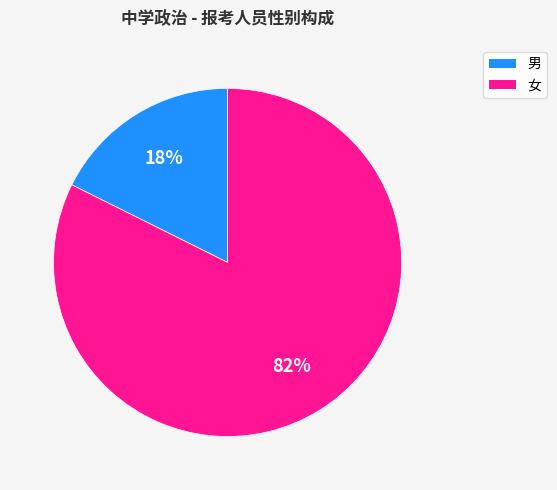

Does 女 account for over 50% of the chart?

Yes